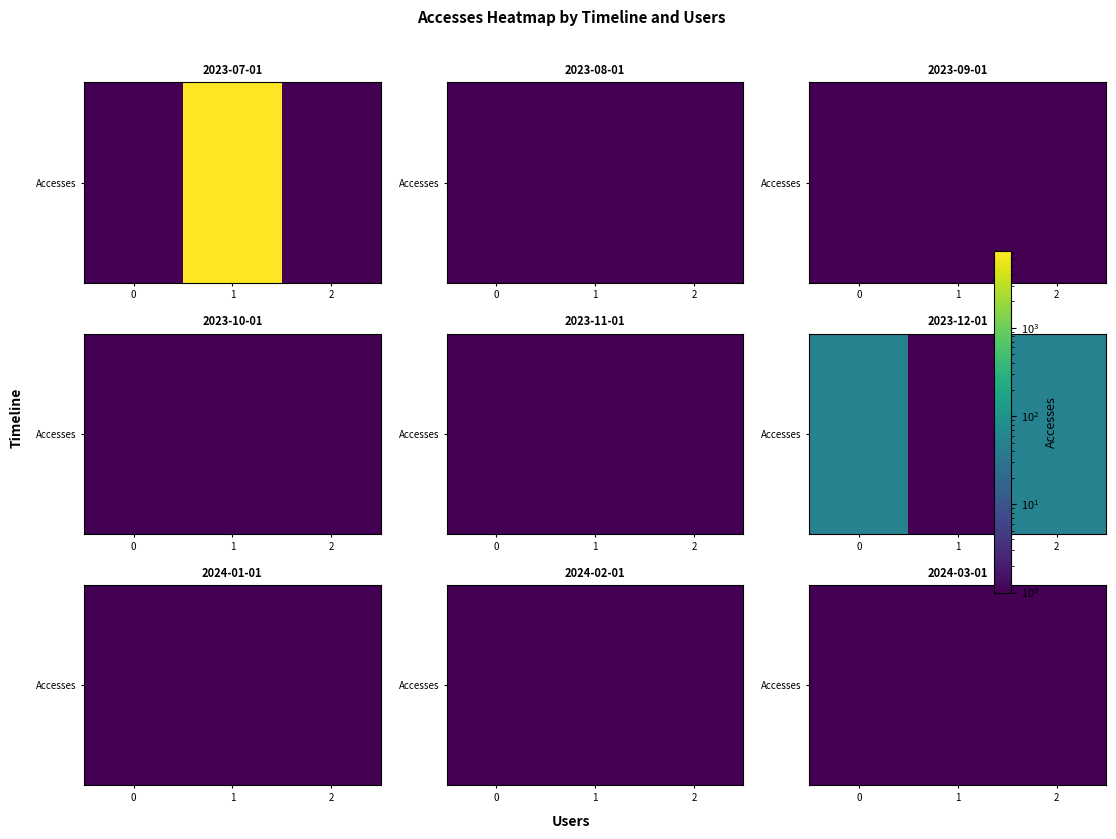

What is the difference between the values at 0 and 1?

1.0